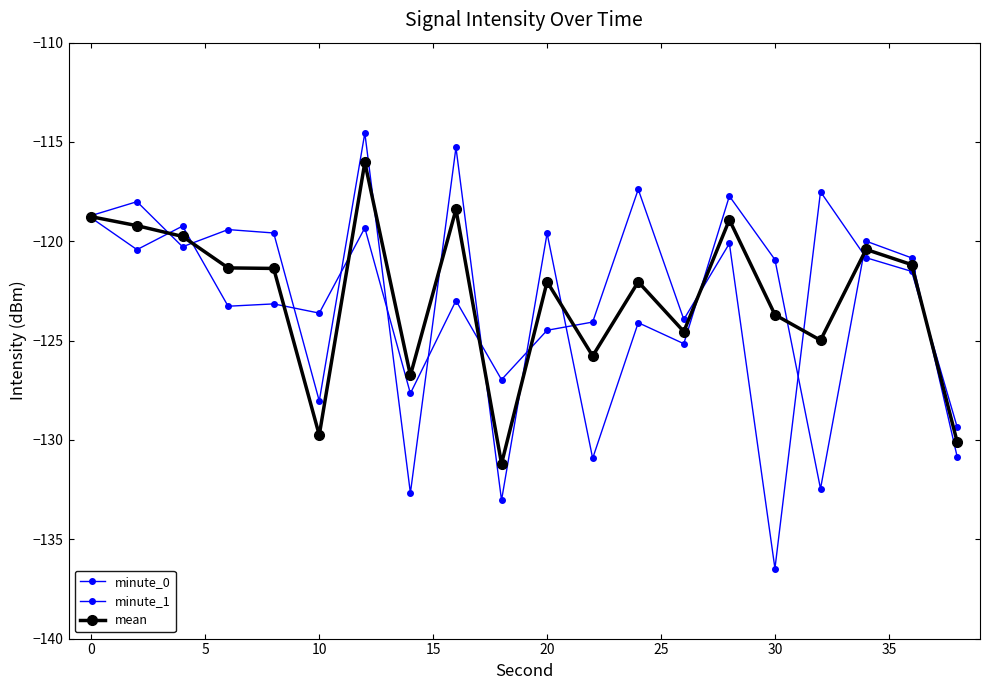

True or false: mean and minute_1 cross at least once.

True